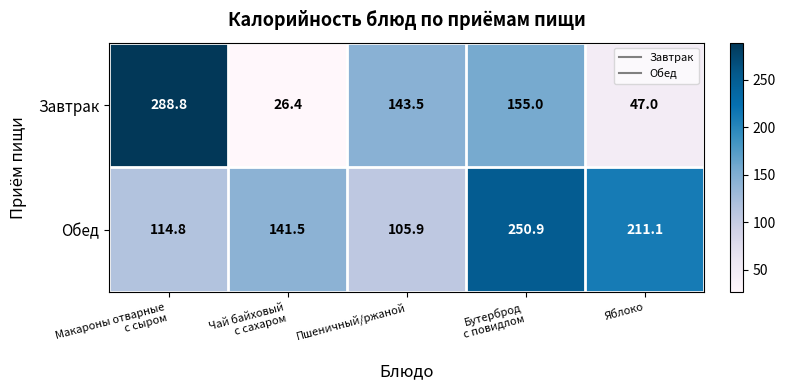

What is the difference between the maximum and minimum values in the Обед series?

145.0